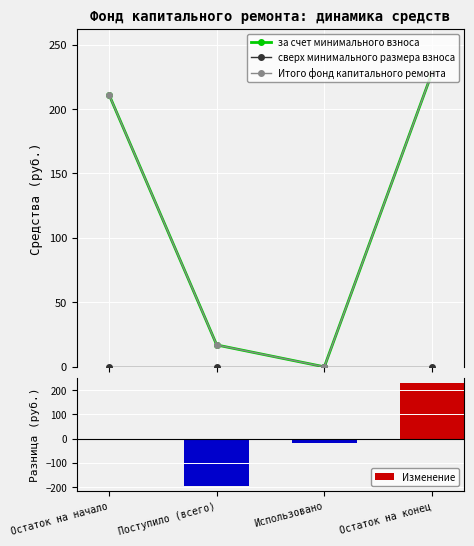

How many data points does each series have?

4